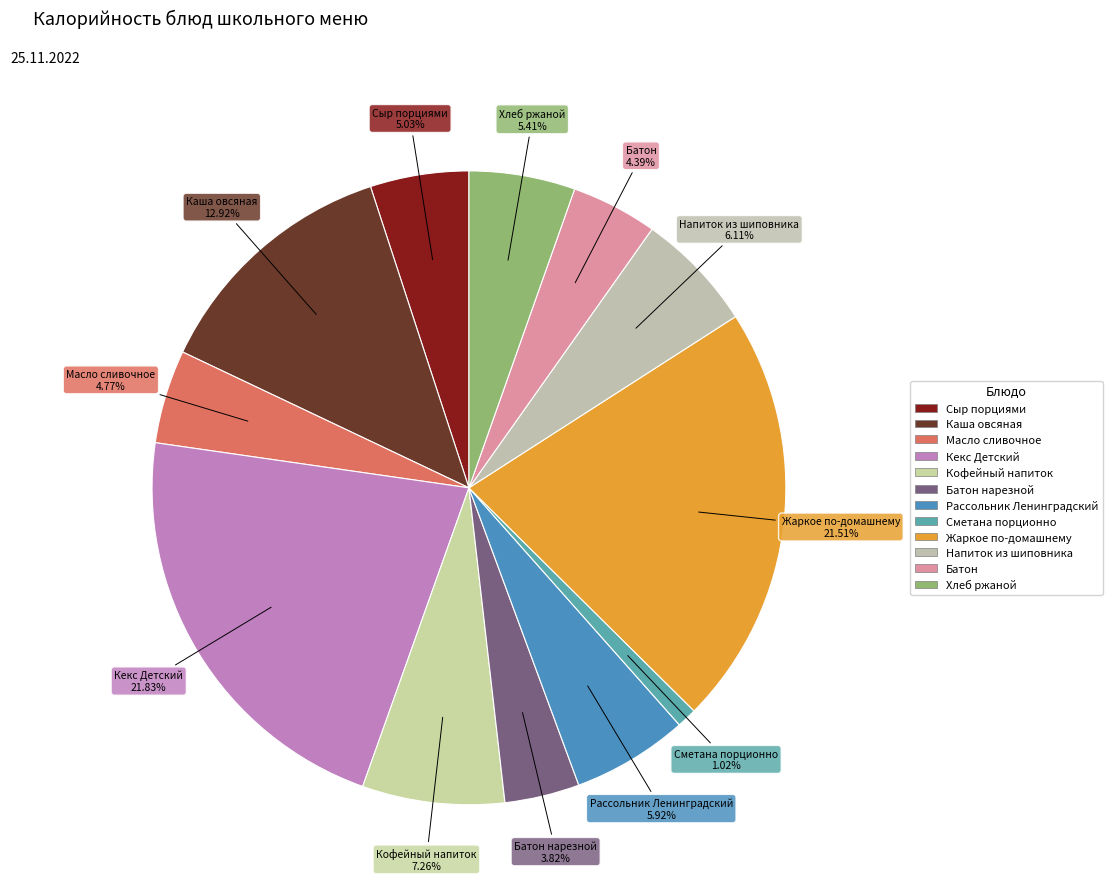

How many segments does this pie chart have?

12